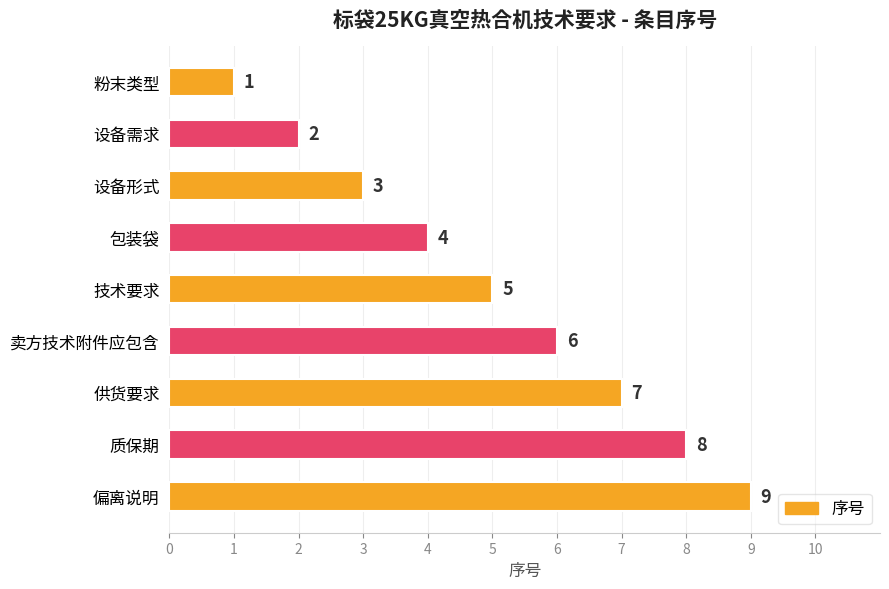

Rank the categories by value from highest to lowest.

偏离说明, 质保期, 供货要求, 卖方技术附件应包含, 技术要求, 包装袋, 设备形式, 设备需求, 粉末类型